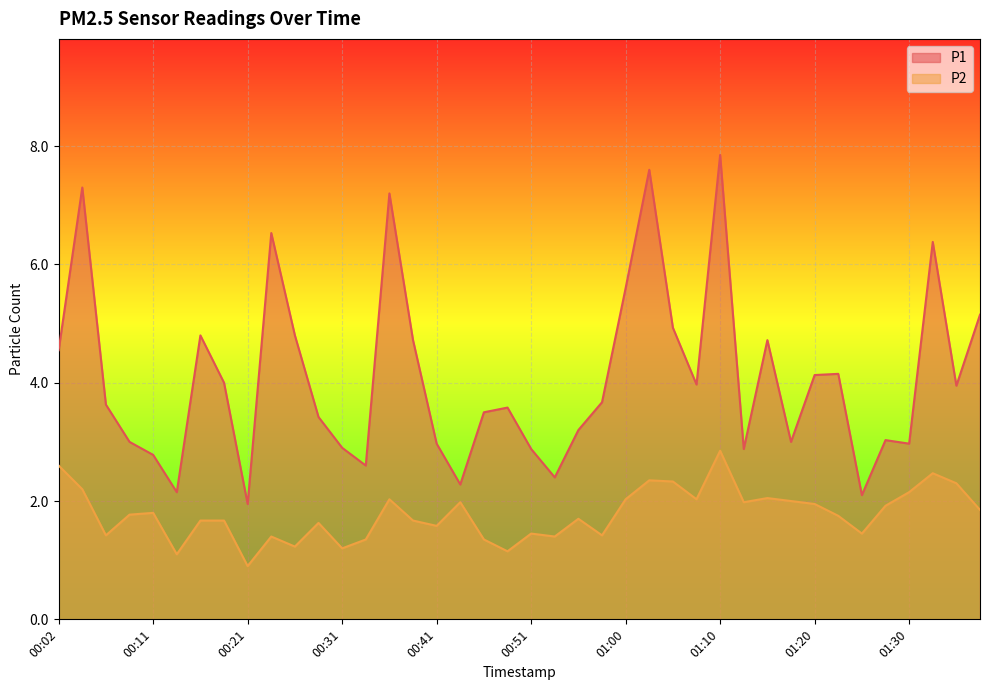

Which series has the largest range (max minus min)?

P1